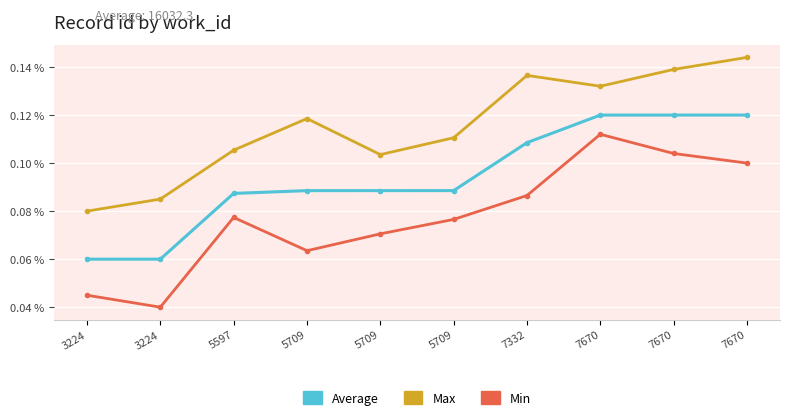

At which label does Min reach its peak?

7670